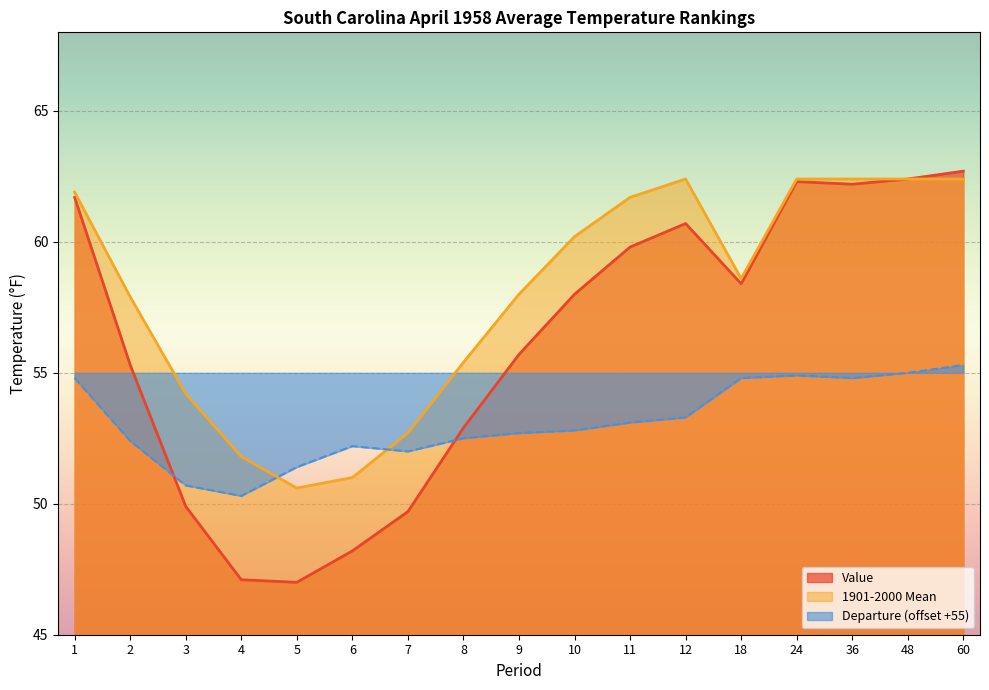

What is the average value of the Departure series?

53.1